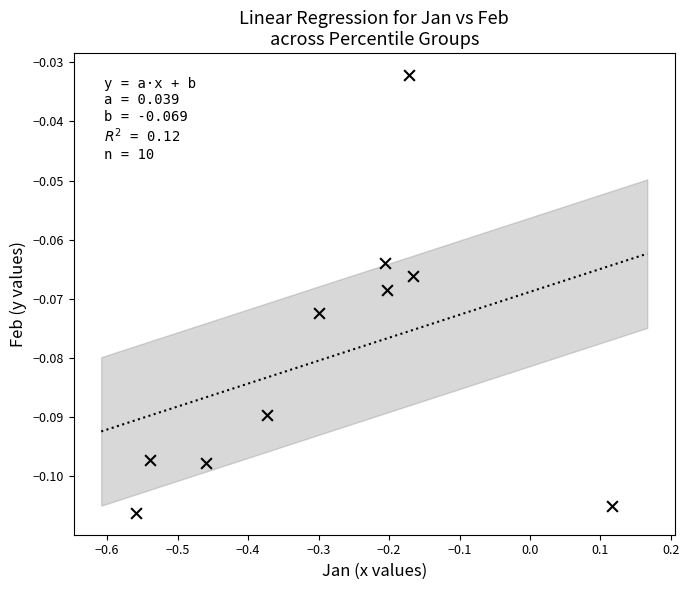

What is the range of X values (max minus min)?

0.7